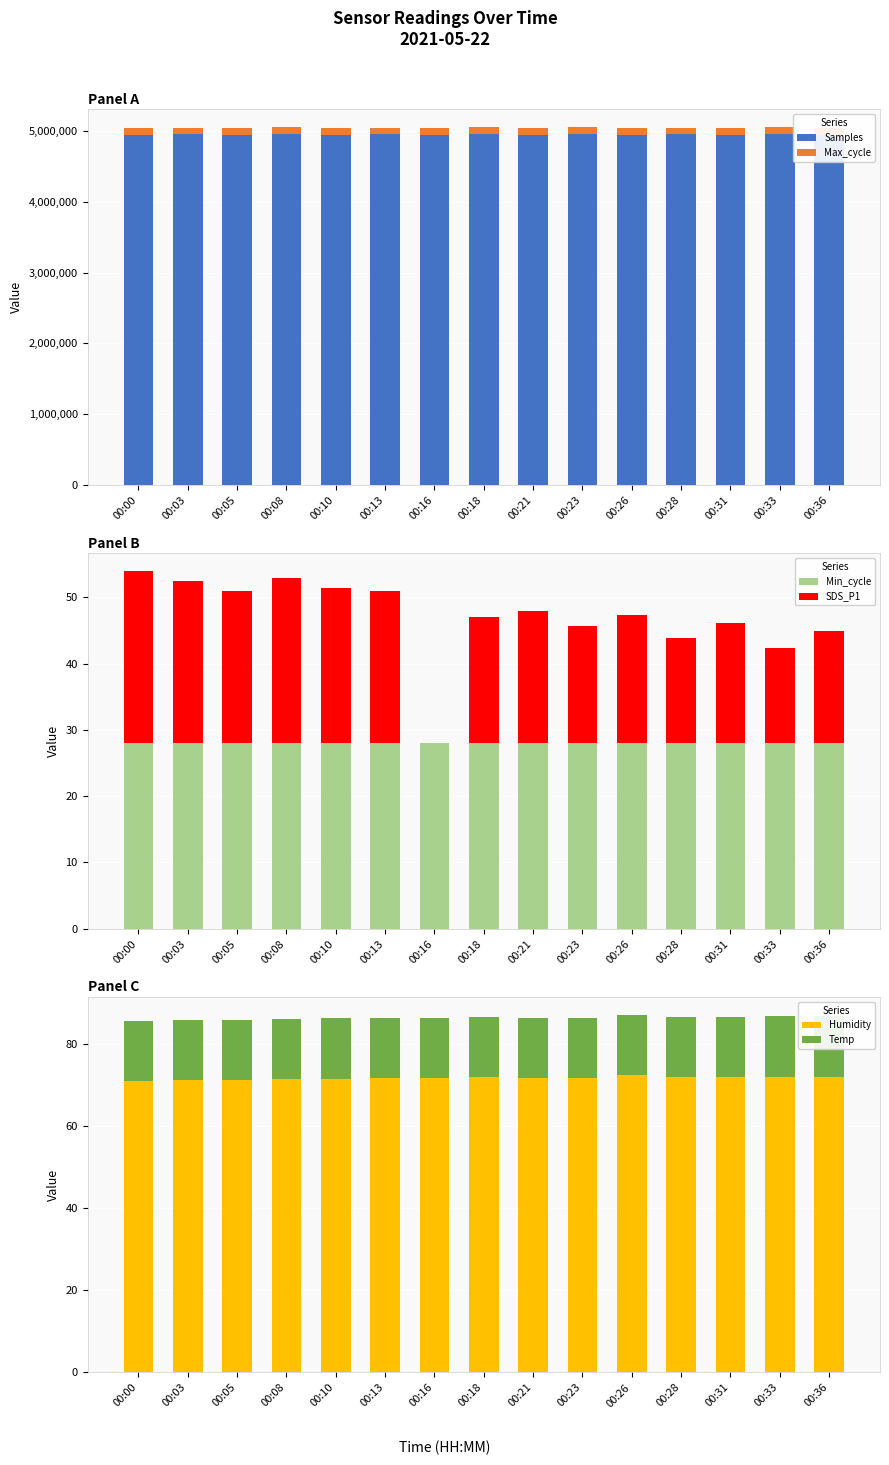

True or false: SDS_P1 has a value of 19.1 at 00:18.

True